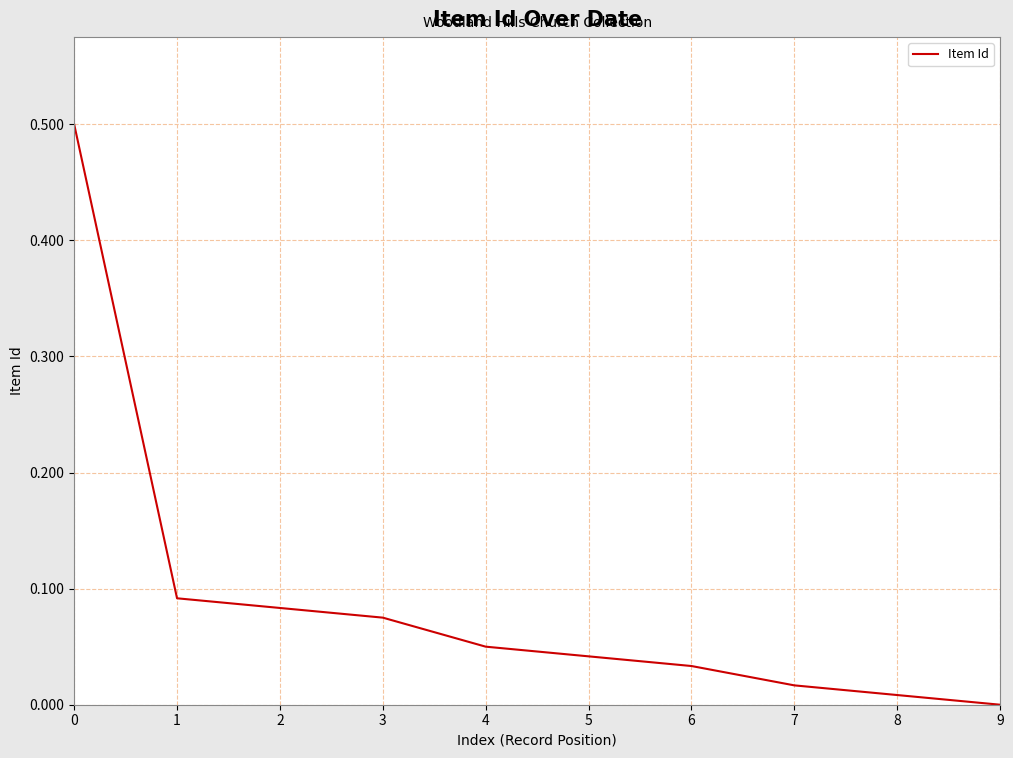

Which has a higher value, 8 or 3?

3